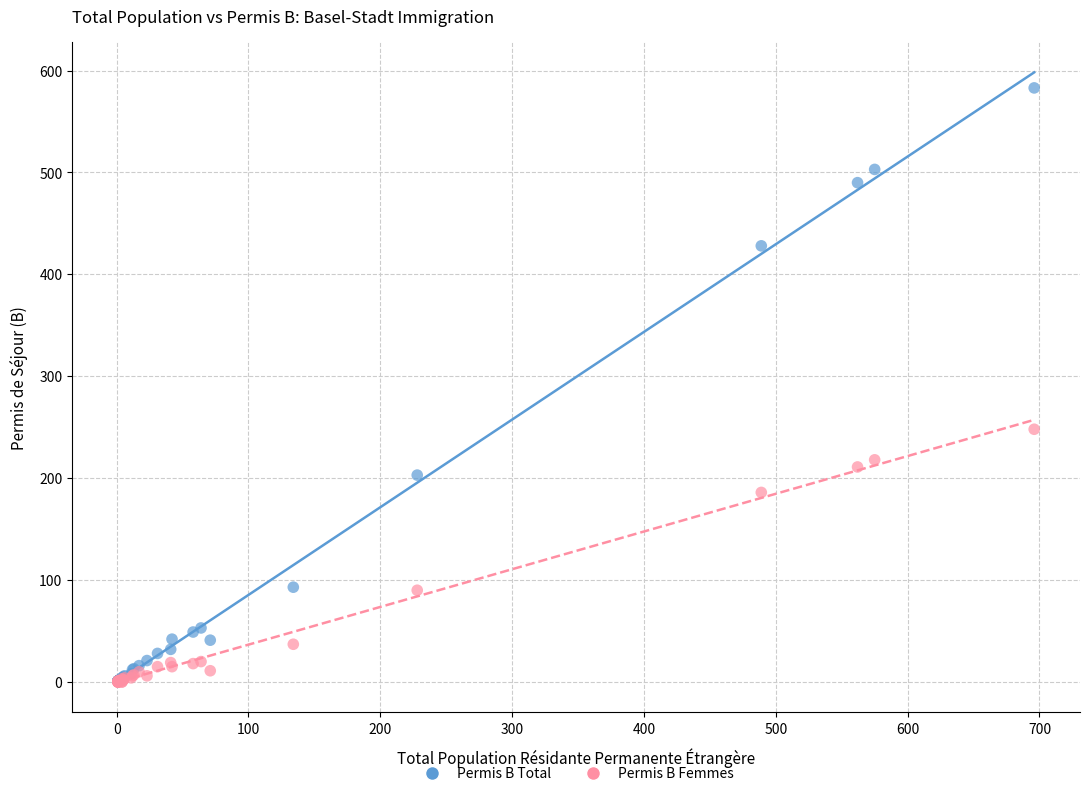

What are all the series names shown in the legend?

Permis B Total, Permis B Femmes